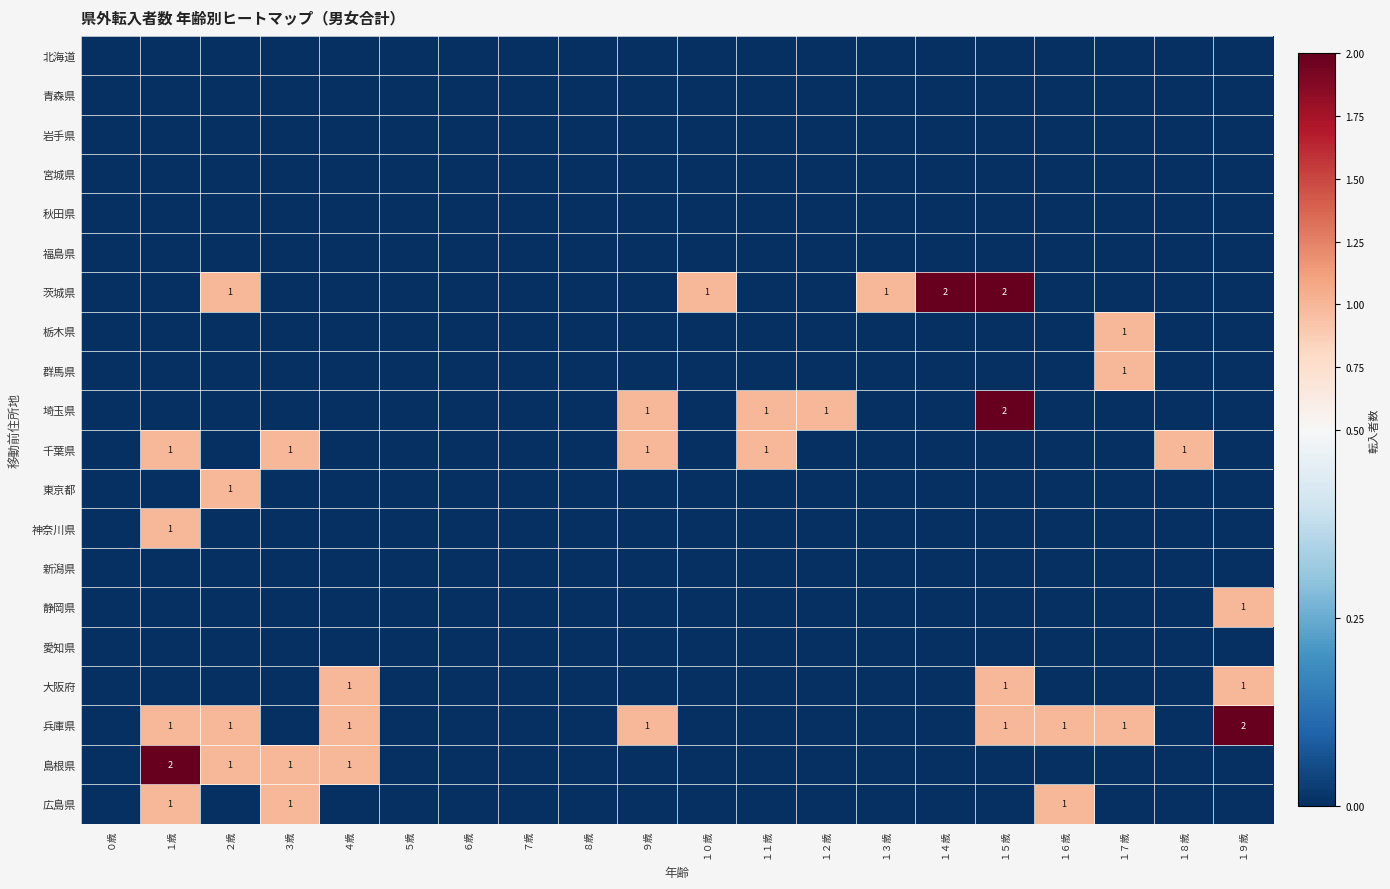

Rank the series at １２歳 from highest to lowest value.

埼玉県, 北海道, 青森県, 岩手県, 宮城県, 秋田県, 福島県, 茨城県, 栃木県, 群馬県, 千葉県, 東京都, 神奈川県, 新潟県, 静岡県, 愛知県, 大阪府, 兵庫県, 島根県, 広島県